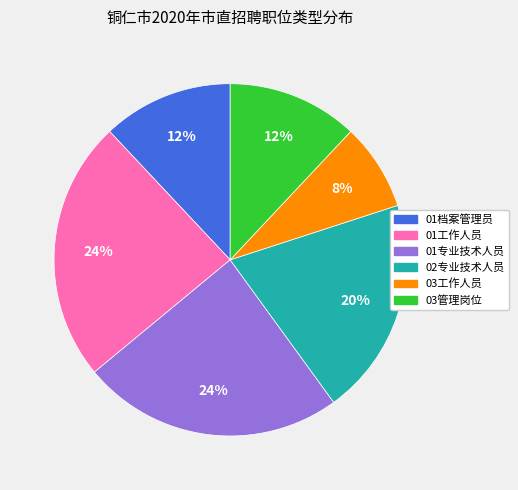

Which has a higher value, 01专业技术人员 or 03管理岗位?

01专业技术人员